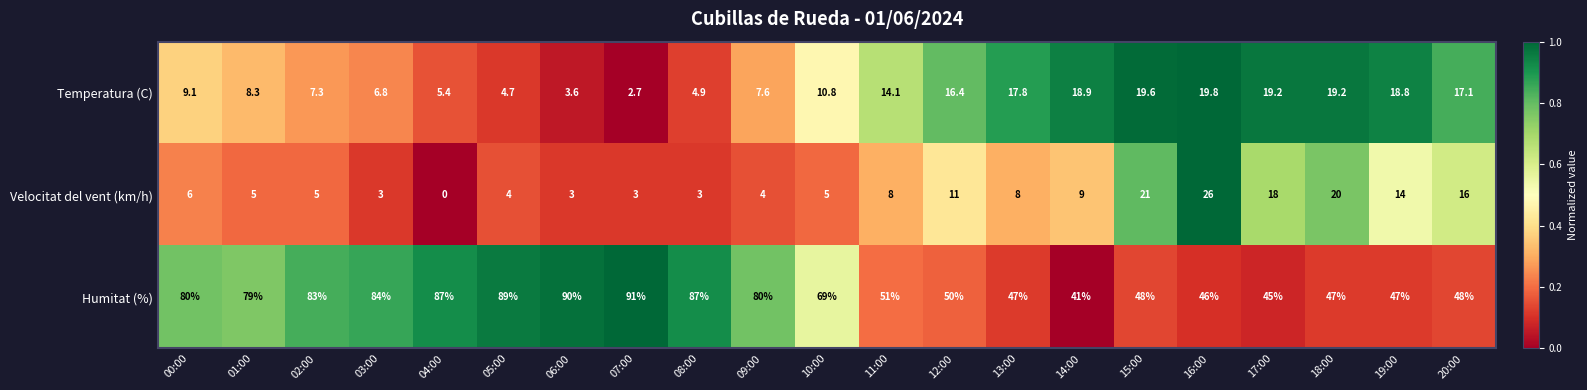

Rank the series by their maximum value, from highest to lowest.

Humitat (%), Velocitat del vent (km/h), Temperatura (C)